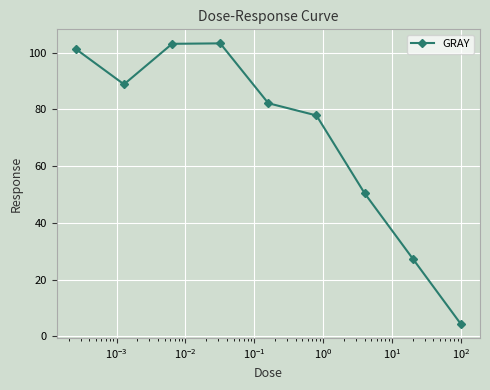

What is the greatest value displayed?

103.3